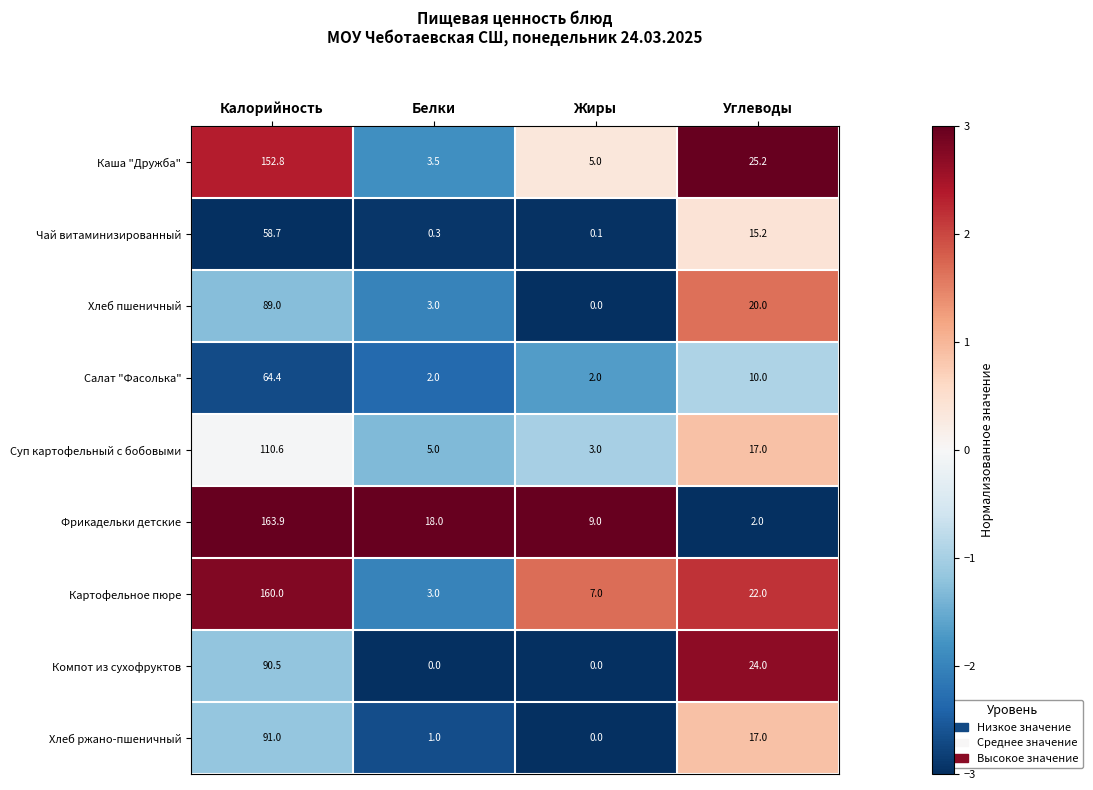

What is the highest value of the Картофельное пюре series?

160.0